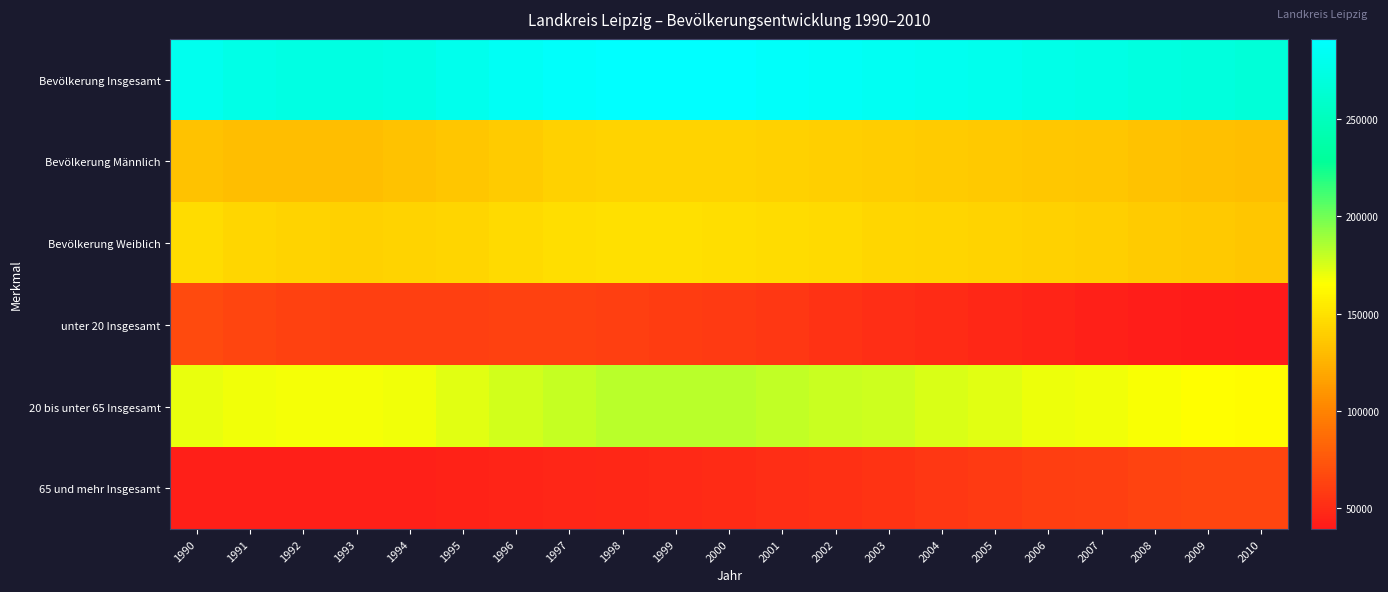

How many series are shown in this chart?

6